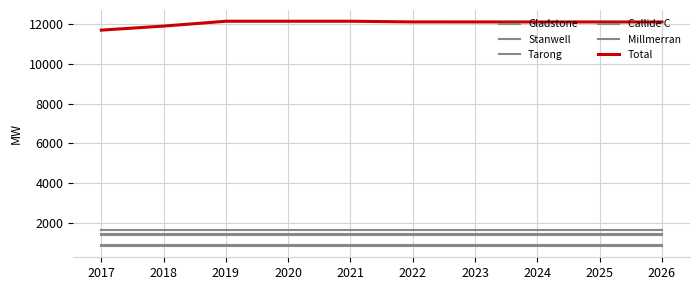

How many categories are shown in the chart?

10